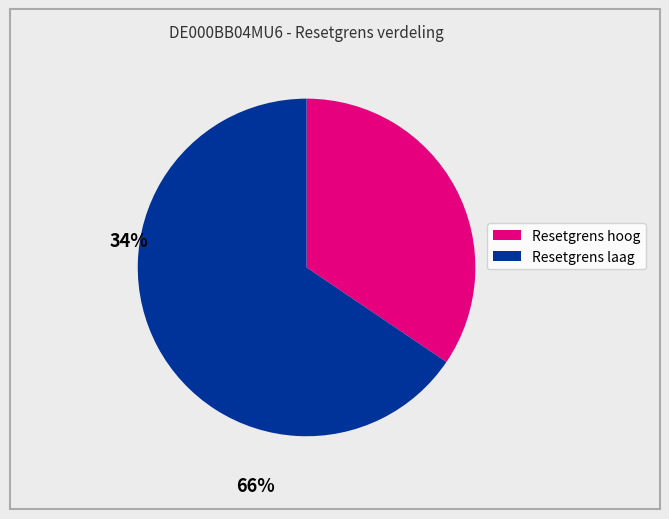

Does any single category account for the majority?

Yes